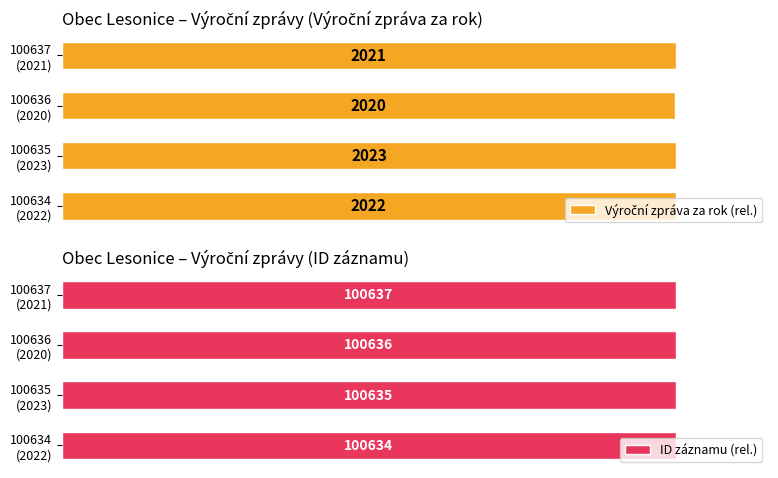

Rank the series by their average value, from lowest to highest.

Výroční zpráva za rok (rel.), ID záznamu (rel.)